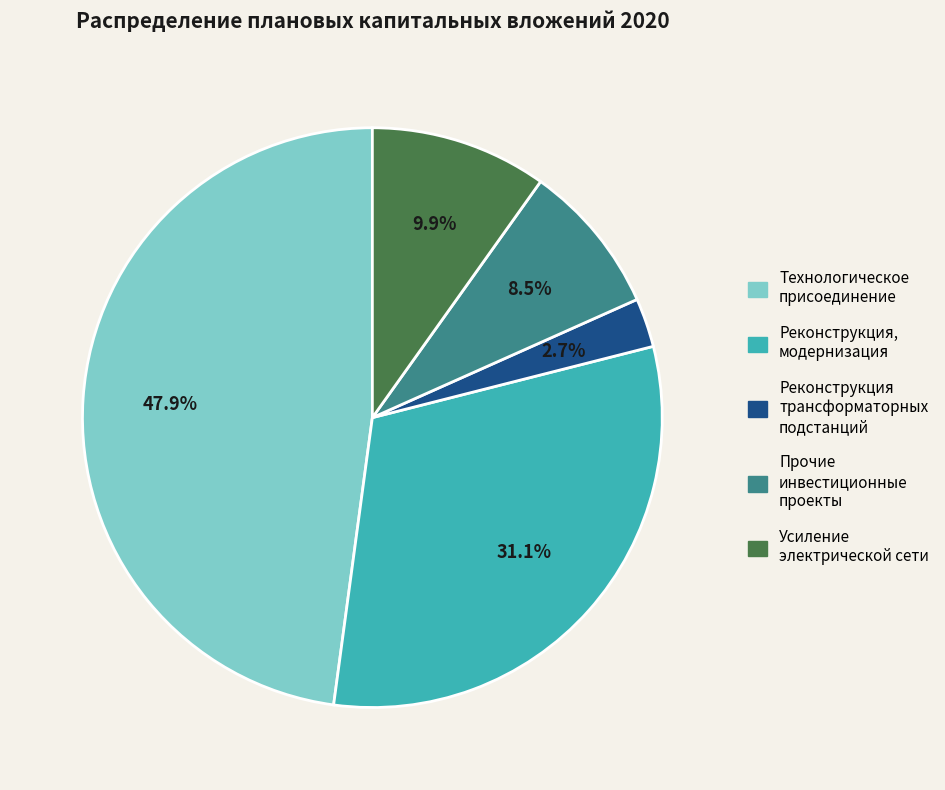

To the nearest percent, what percentage of the pie is Усиление электрической сети?

10%